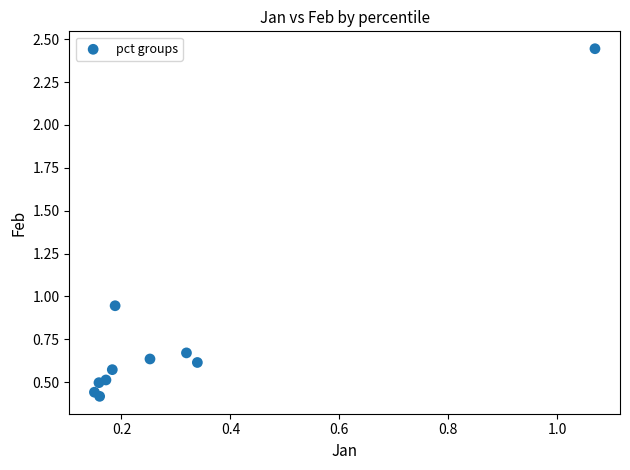

What is the range of Y values (max minus min)?

2.0